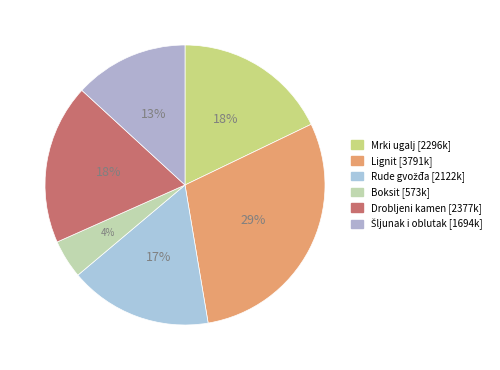

The Boksit slice represents 18% of the pie. True or false?

False